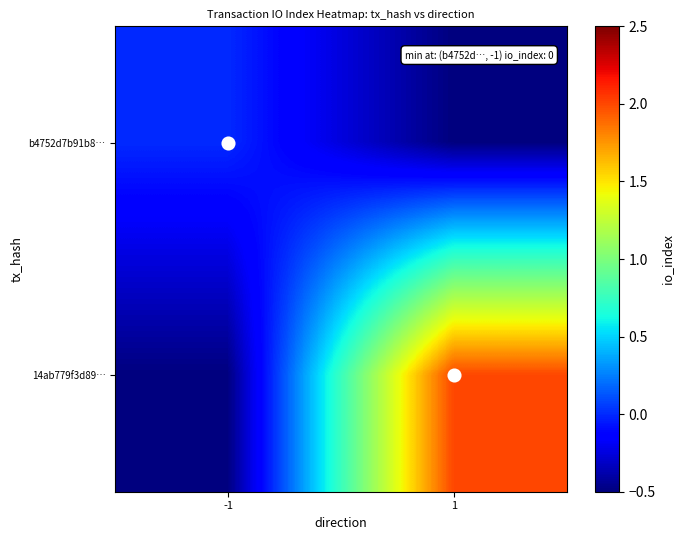

Which label corresponds to the smallest value in the chart?

1